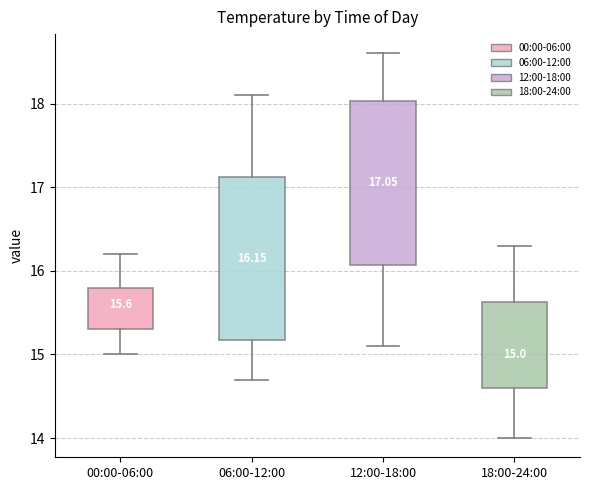

Which box's median line is the highest?

12:00-18:00